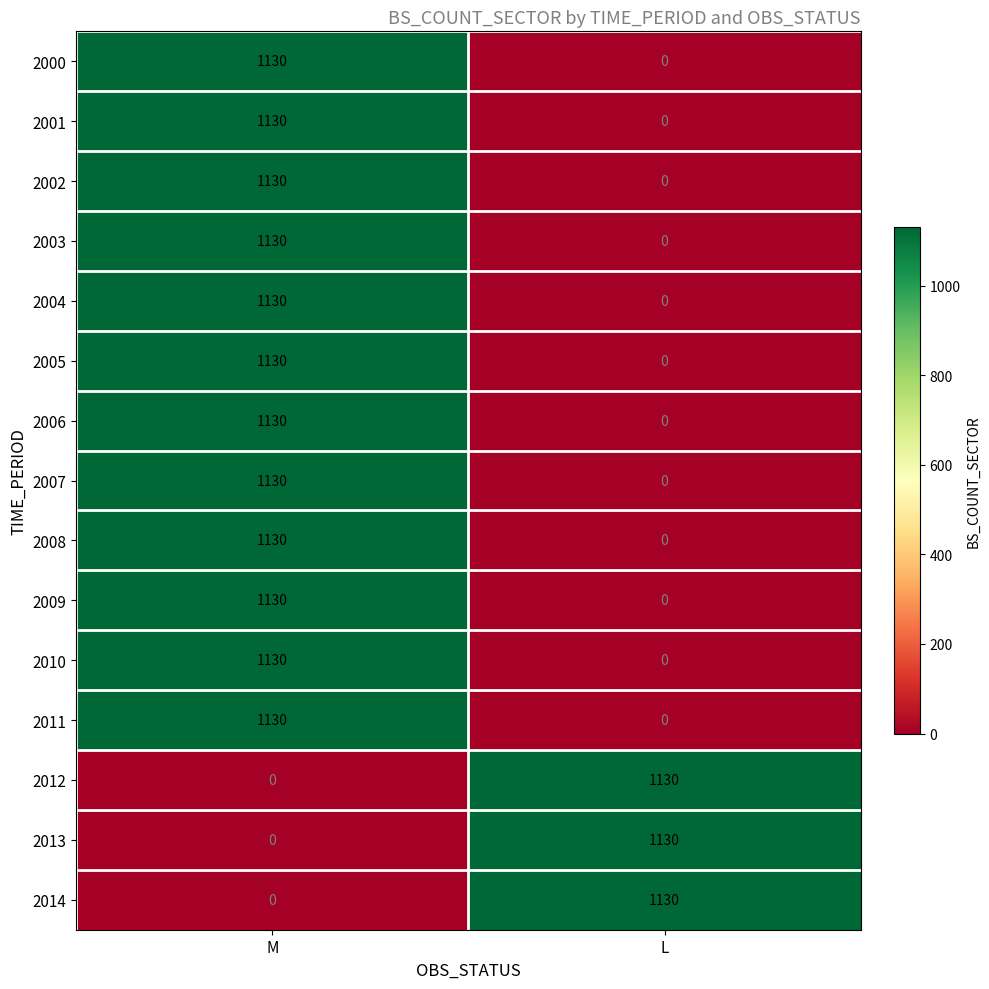

Is it true that 2008 equals 363 at M?

False